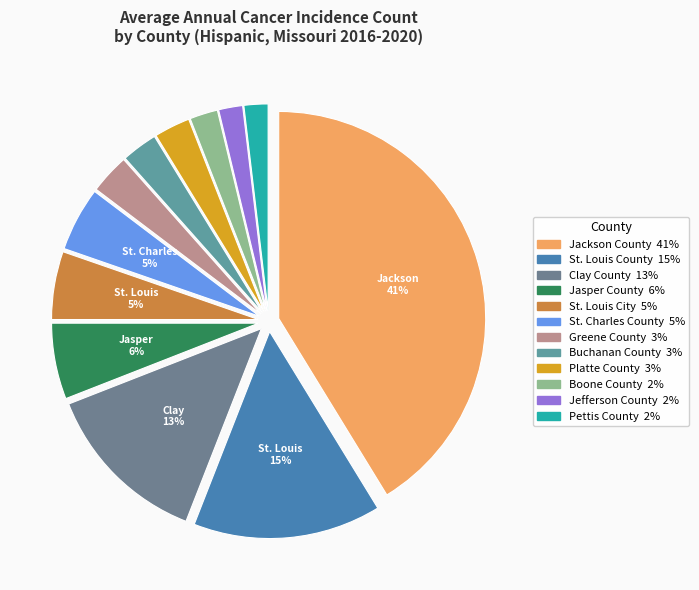

Does any single category account for the majority?

No